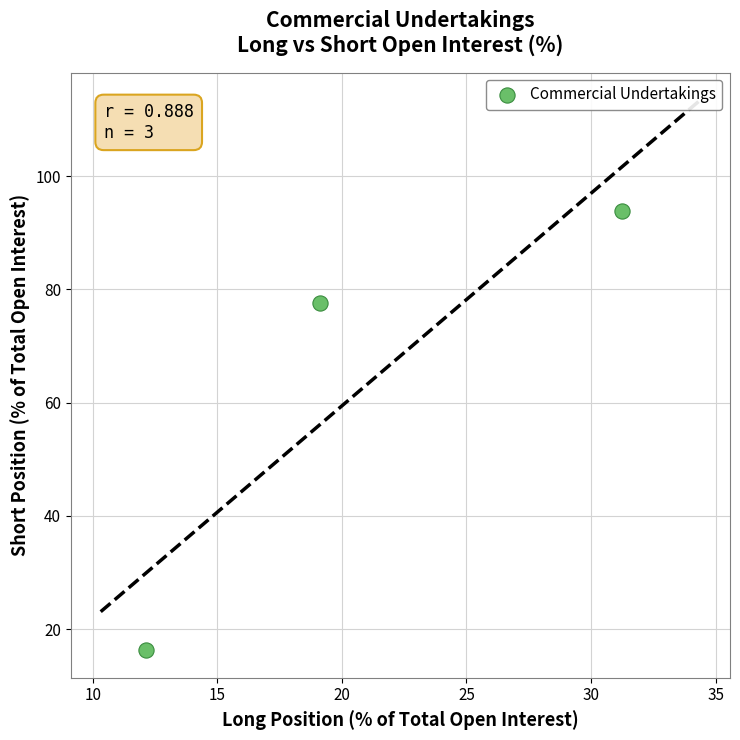

What Y value in the scatter plot is closest to 55?

77.6